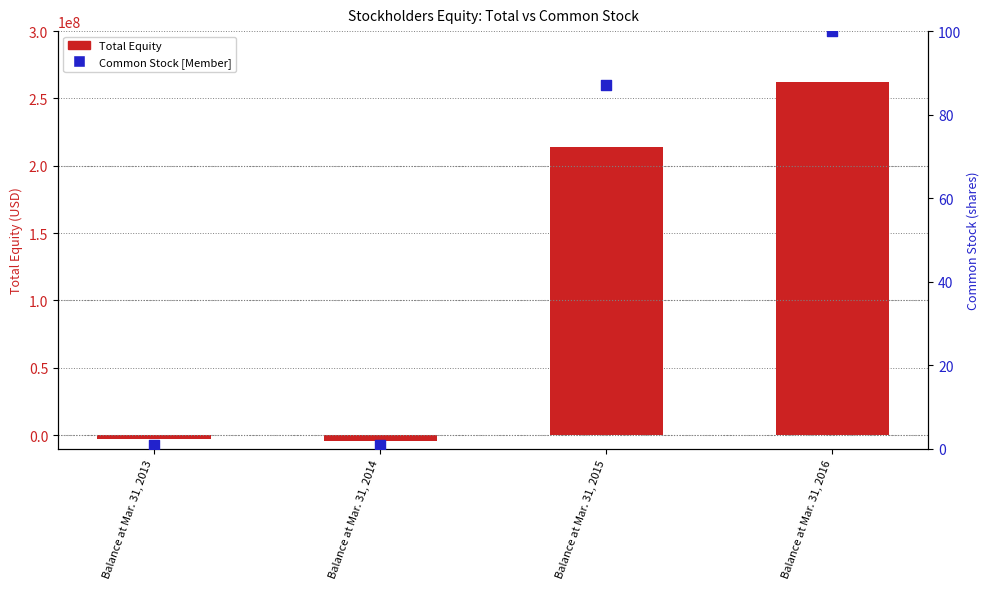

Which series contains the lowest Y value?

Total Equity